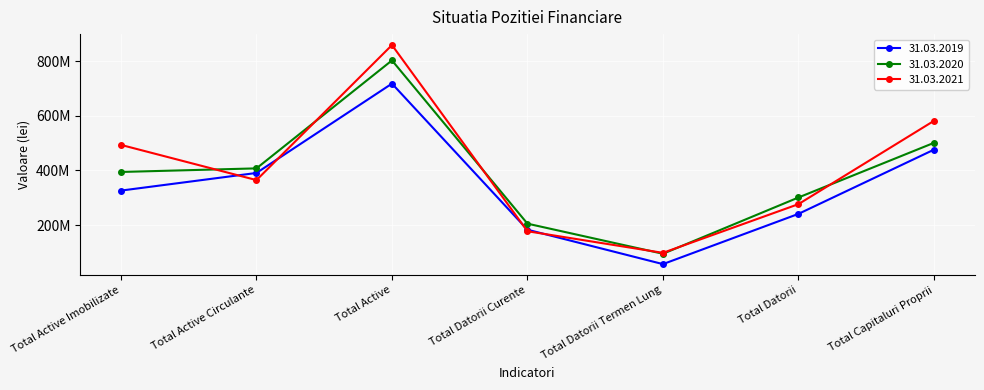

At which category does 31.03.2019 reach its first local peak?

Total Active